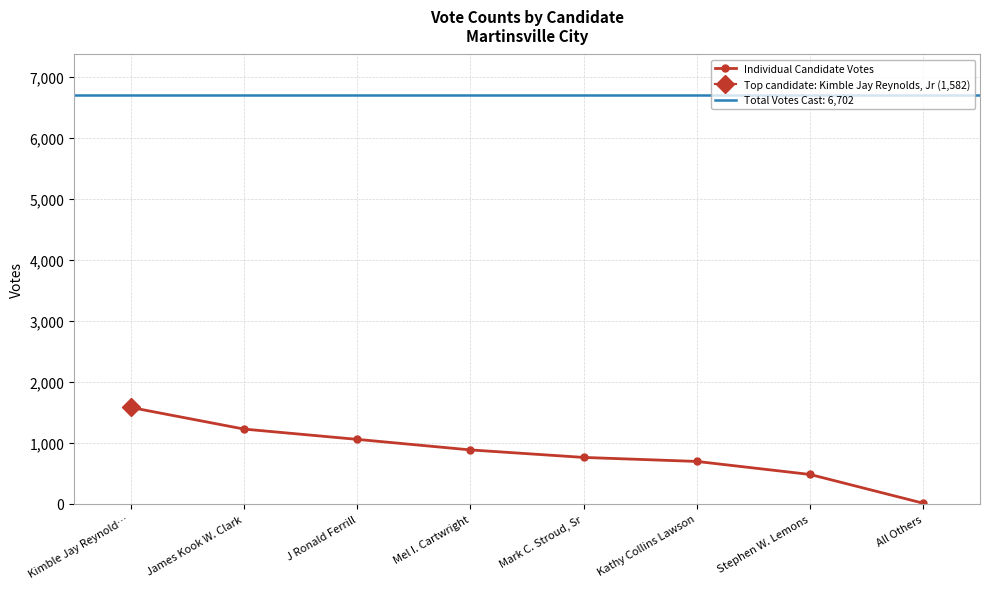

Is it true that the value at Kimble Jay Reynold… is 1582?

True